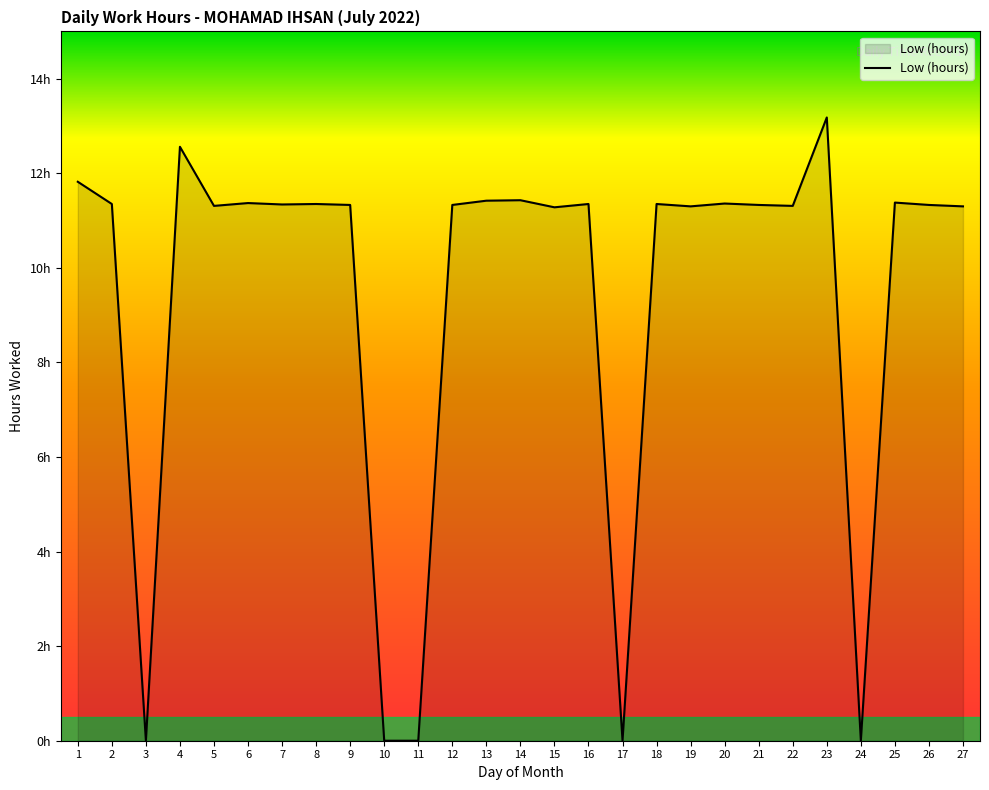

Does the chart display data point markers on the line(s)?

No